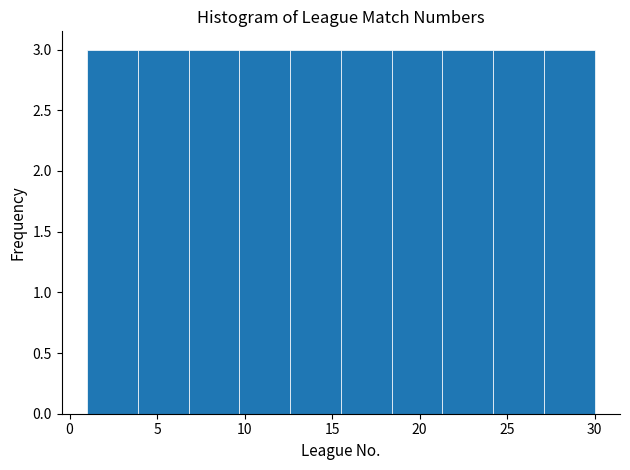

Reading left to right, transcribe this chart: for each bar, give the range it covers on the x-axis and its height. Neither the bar edges nor the heights are printed on the chart, so give them approximately, as read against the axes.

1.0 to 3.9: 3
3.9 to 6.8: 3
6.8 to 9.7: 3
9.7 to 12.6: 3
12.6 to 15.5: 3
15.5 to 18.4: 3
18.4 to 21.3: 3
21.3 to 24.2: 3
24.2 to 27.1: 3
27.1 to 30.0: 3